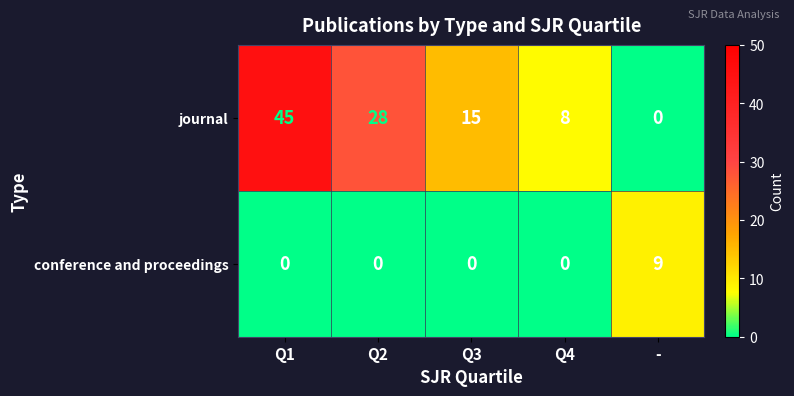

What is the total value across all series at Q2?

28